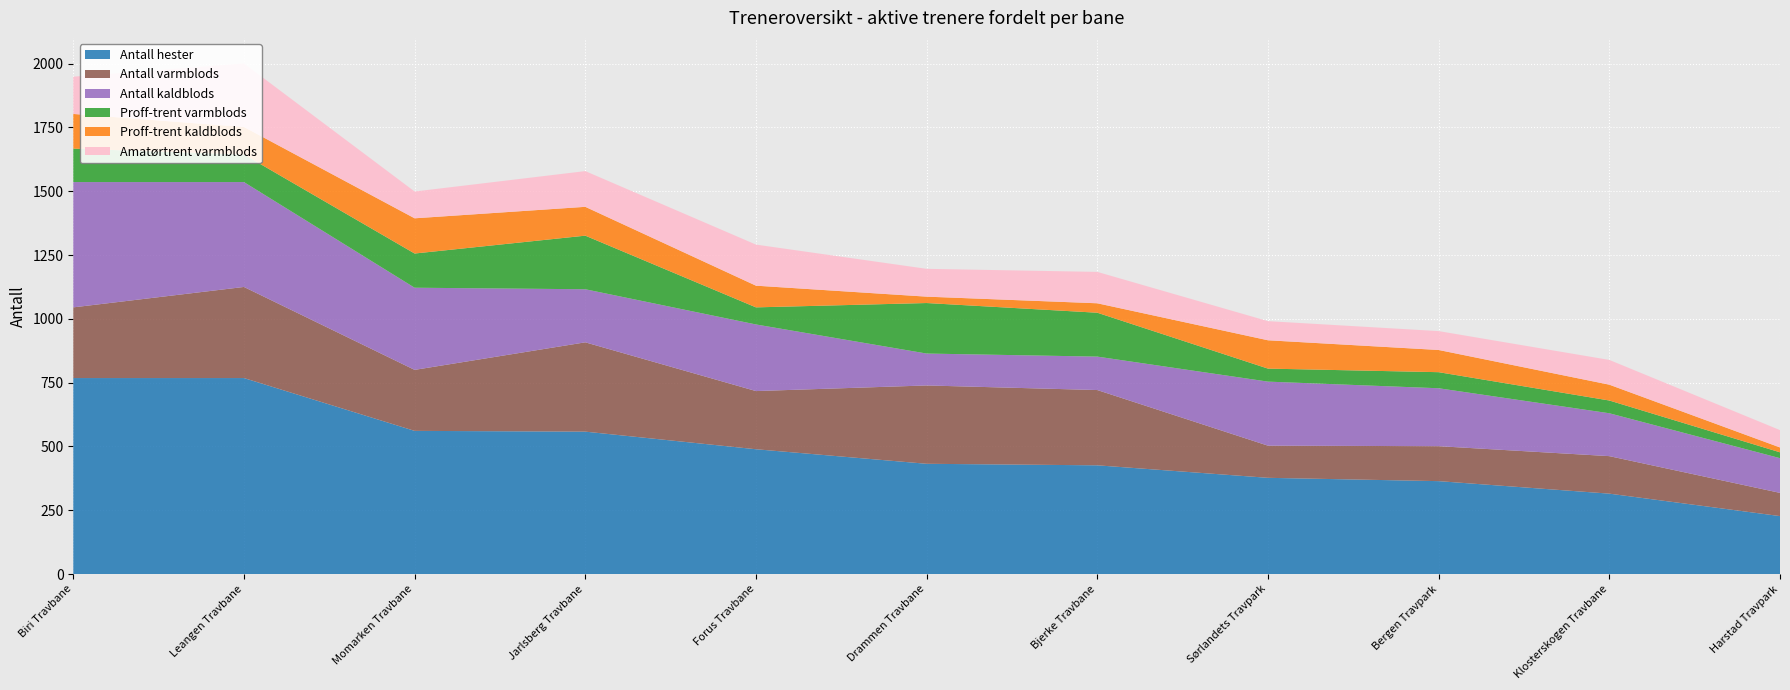

Reading left to right, what are all the values shown in this chart?

Antall hester: Biri Travbane=768	Leangen Travbane=768	Momarken Travbane=561	Jarlsberg Travbane=558	Forus Travbane=489	Drammen Travbane=432	Bjerke Travbane=426	Sørlandets Travpark=377	Bergen Travpark=364	Klosterskogen Travbane=315	Harstad Travpark=227
Antall varmblods: Biri Travbane=277	Leangen Travbane=357	Momarken Travbane=239	Jarlsberg Travbane=350	Forus Travbane=228	Drammen Travbane=307	Bjerke Travbane=295	Sørlandets Travpark=126	Bergen Travpark=137	Klosterskogen Travbane=147	Harstad Travpark=91
Antall kaldblods: Biri Travbane=491	Leangen Travbane=411	Momarken Travbane=322	Jarlsberg Travbane=208	Forus Travbane=261	Drammen Travbane=125	Bjerke Travbane=131	Sørlandets Travpark=251	Bergen Travpark=227	Klosterskogen Travbane=168	Harstad Travpark=136
Proff-trent varmblods: Biri Travbane=131	Leangen Travbane=108	Momarken Travbane=134	Jarlsberg Travbane=210	Forus Travbane=67	Drammen Travbane=198	Bjerke Travbane=172	Sørlandets Travpark=51	Bergen Travpark=63	Klosterskogen Travbane=50	Harstad Travpark=23
Proff-trent kaldblods: Biri Travbane=136	Leangen Travbane=108	Momarken Travbane=138	Jarlsberg Travbane=113	Forus Travbane=85	Drammen Travbane=25	Bjerke Travbane=37	Sørlandets Travpark=111	Bergen Travpark=87	Klosterskogen Travbane=62	Harstad Travpark=19
Amatørtrent varmblods: Biri Travbane=146	Leangen Travbane=249	Momarken Travbane=105	Jarlsberg Travbane=140	Forus Travbane=161	Drammen Travbane=109	Bjerke Travbane=123	Sørlandets Travpark=75	Bergen Travpark=74	Klosterskogen Travbane=97	Harstad Travpark=68